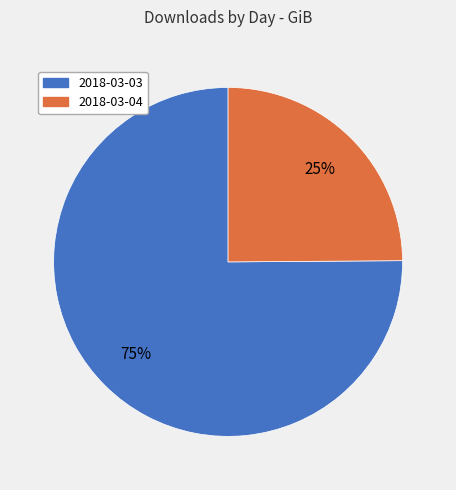

Which has a higher value, 2018-03-03 or 2018-03-04?

2018-03-03